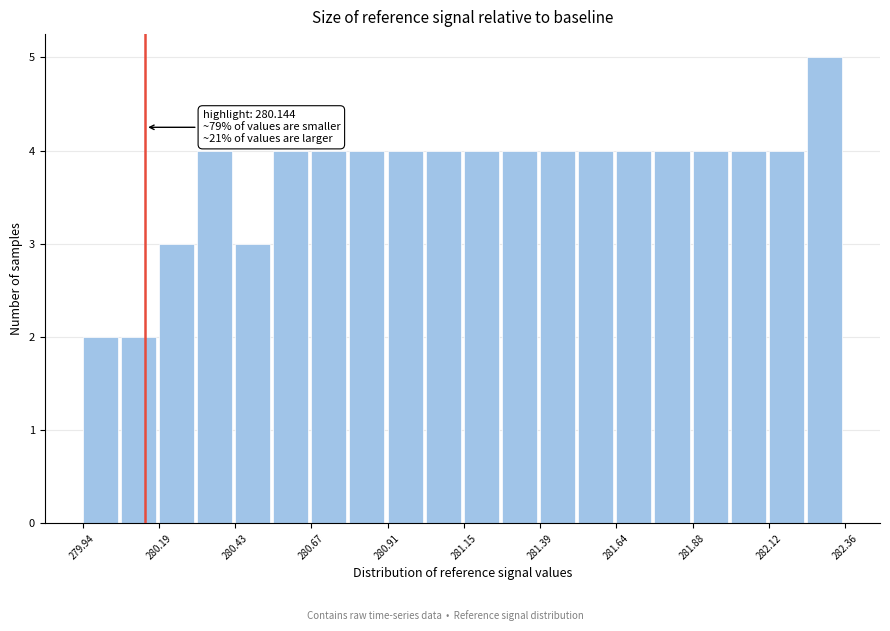

Read against the x-axis, roughly where is the centre of the tallest bar?

282.30